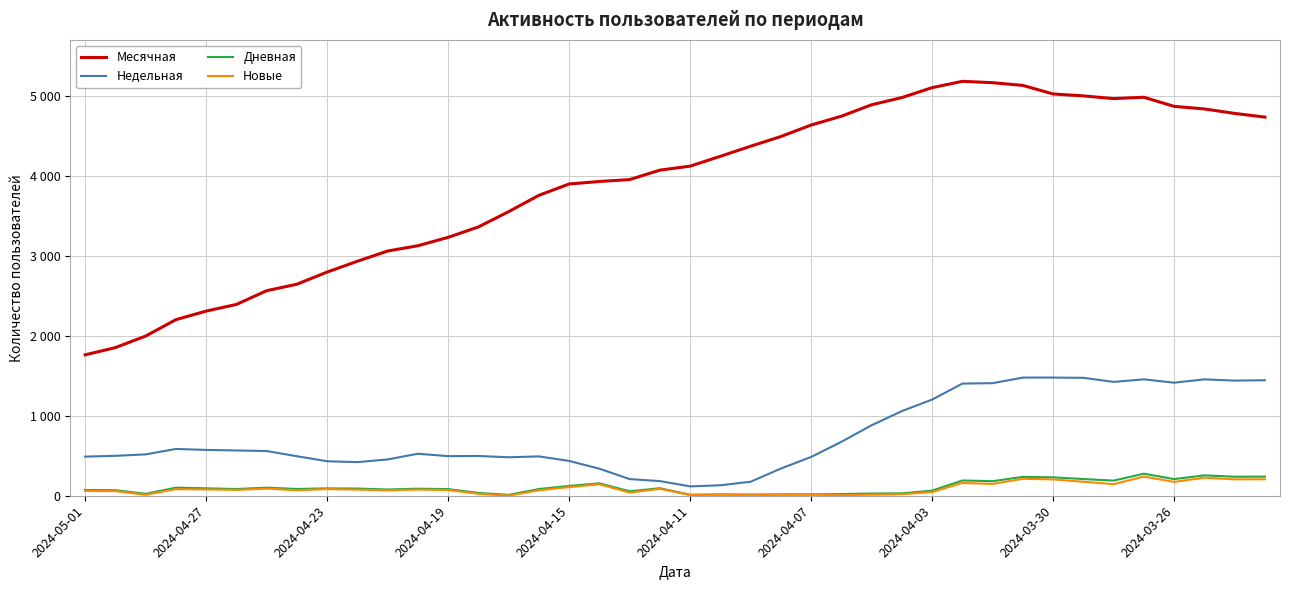

Does the chart display data point markers on the line(s)?

No